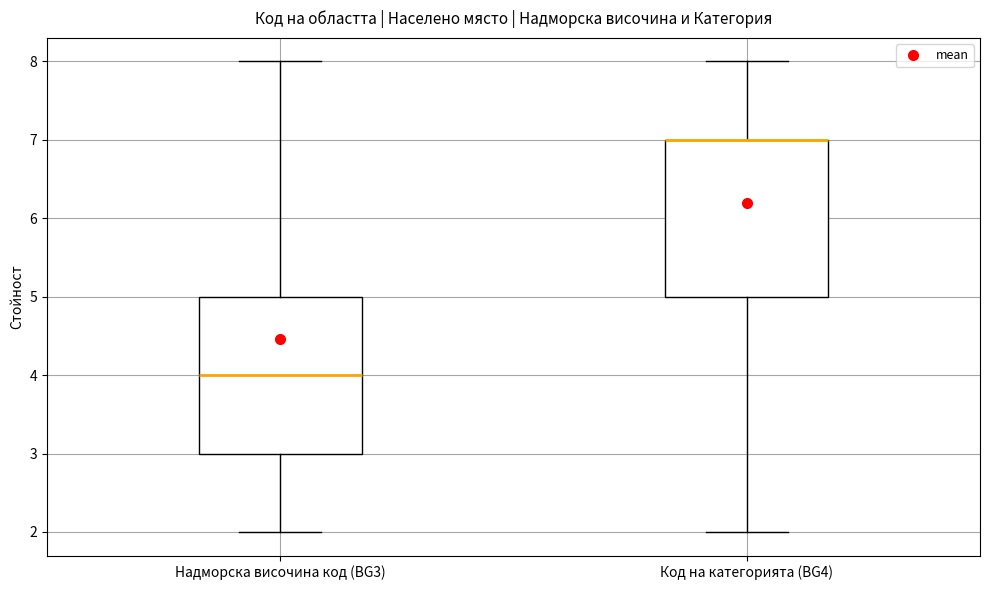

Where is the upper edge of the box for Надморска височина код (BG3) on the y-axis? The values are not printed on the chart, so give them approximately, as read against the axis.

5